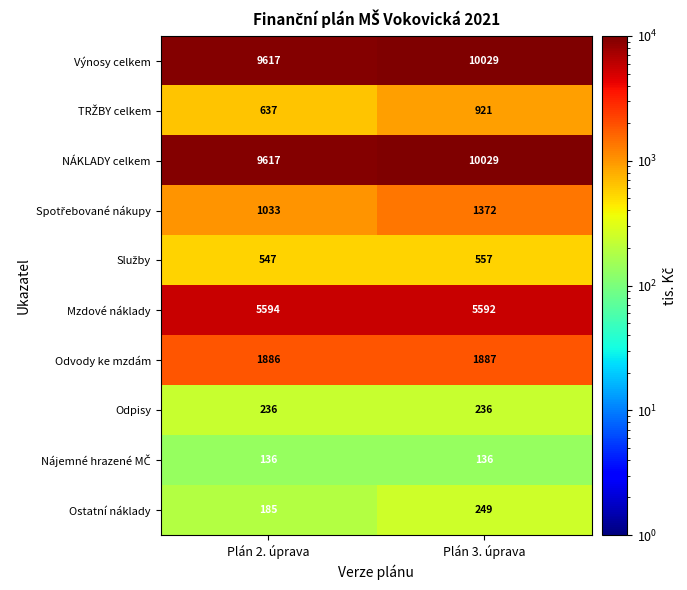

What is the difference between the highest and lowest values at Plán 3. úprava?

9893